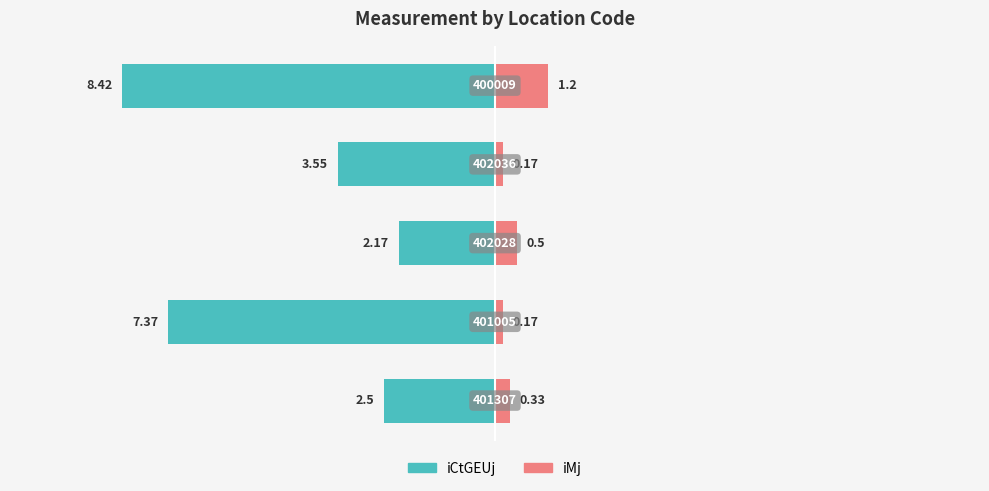

Is it true that iMj equals 0.2 at 3?

False